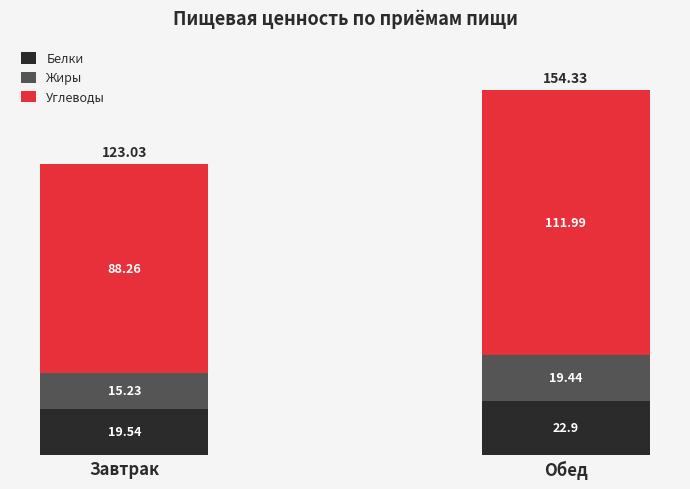

Where is Белки nearest to the value 21?

Завтрак